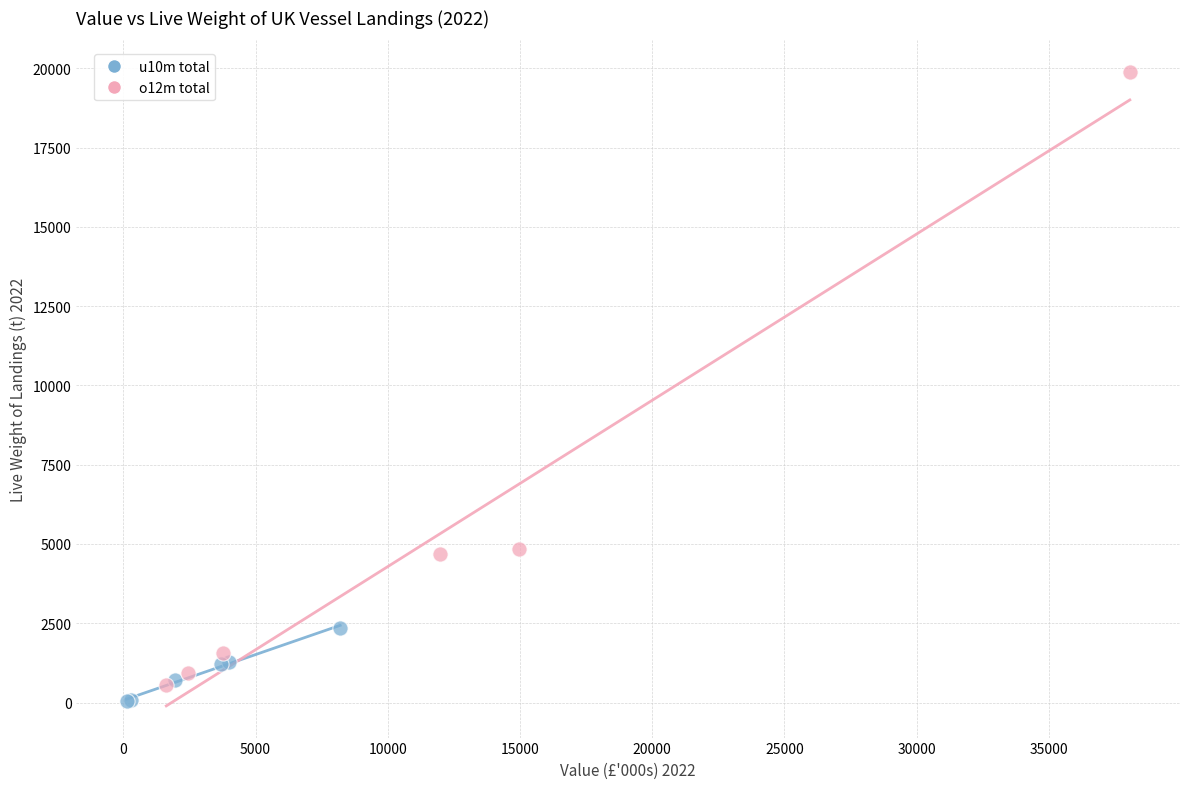

What are all the series names shown in the legend?

u10m total, o12m total